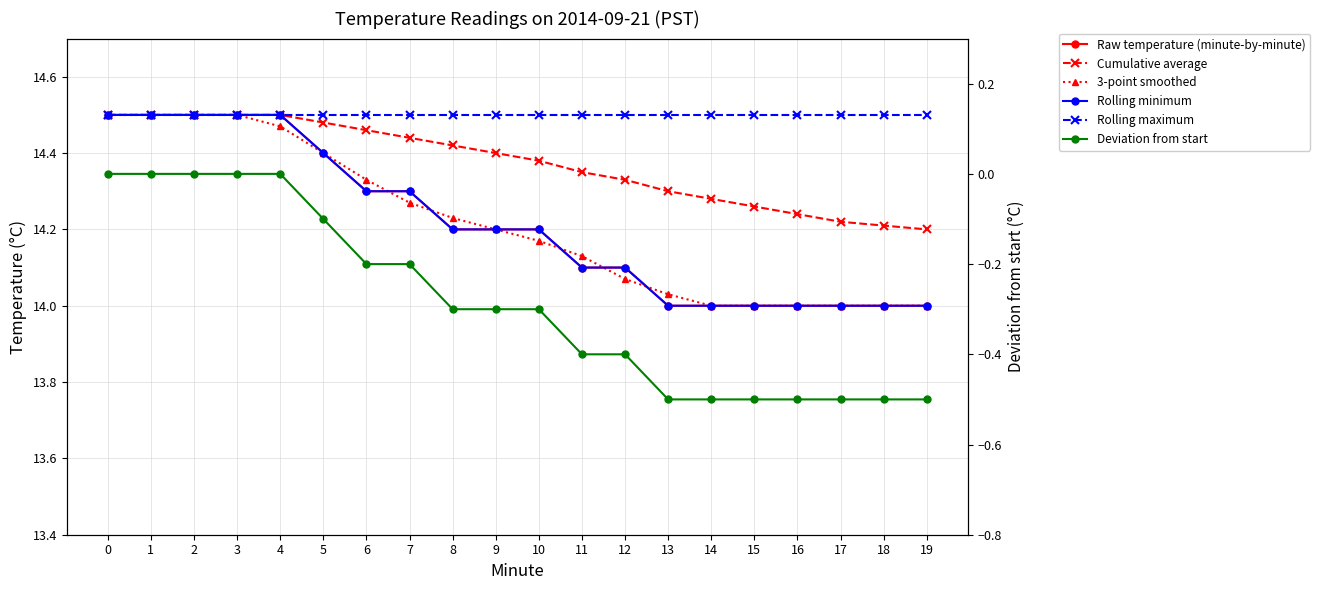

What is the difference between the highest and lowest values at 3?

14.5